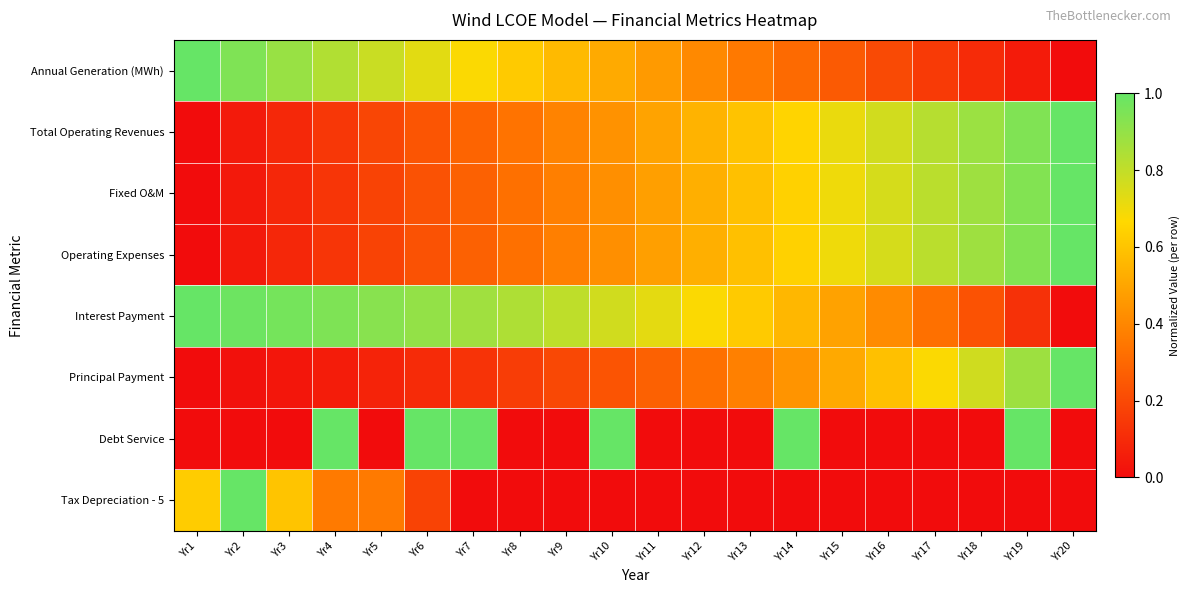

Count the number of data series in this chart.

8